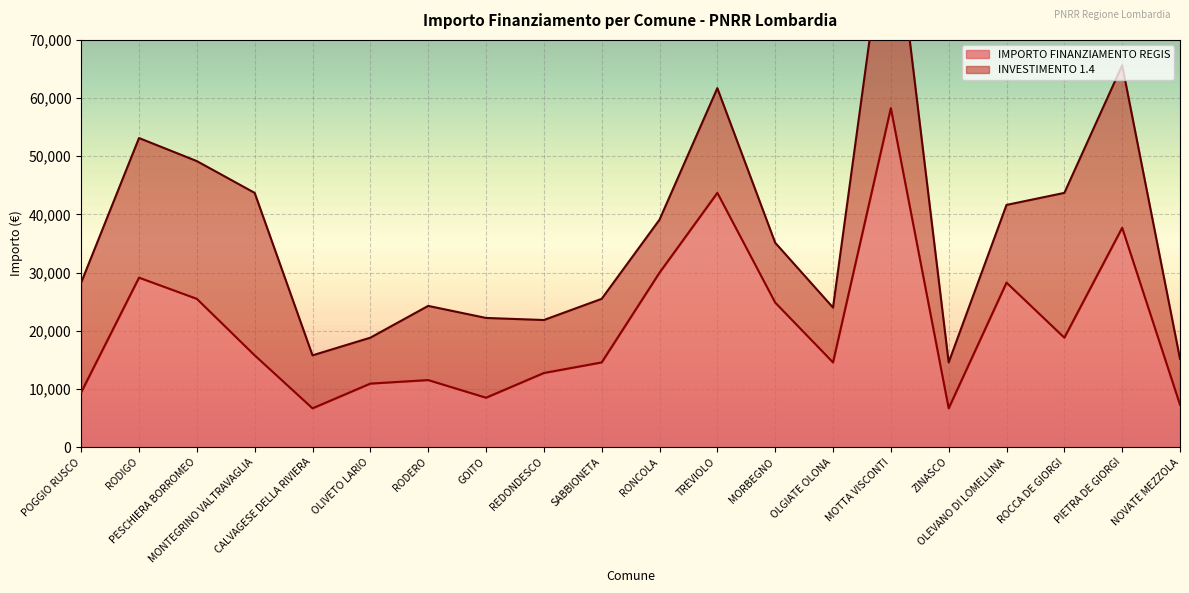

Is it true that the value at MORBEGNO is 24853?

True